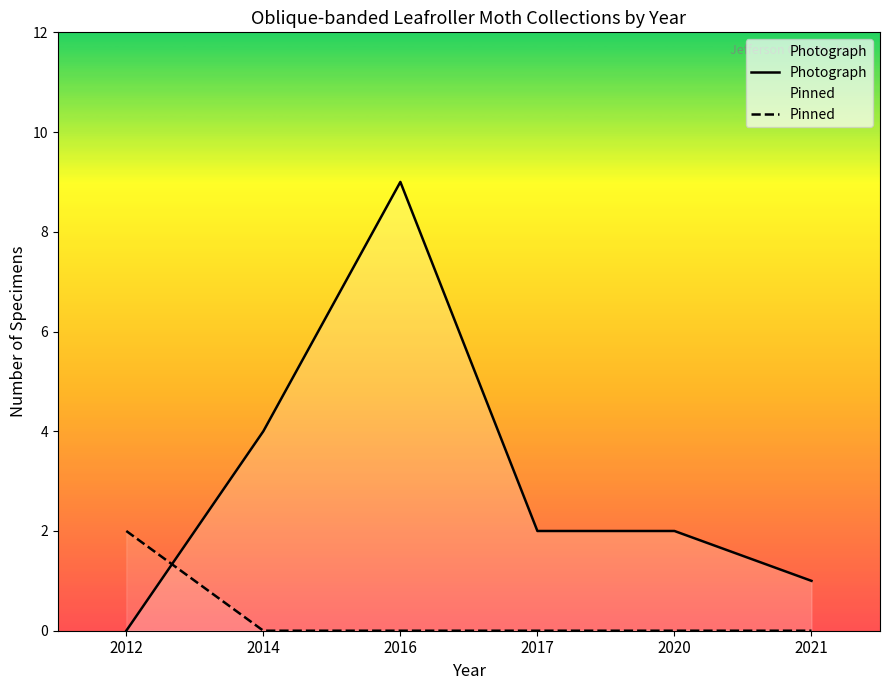

At which label is Photograph closest to 4?

2014